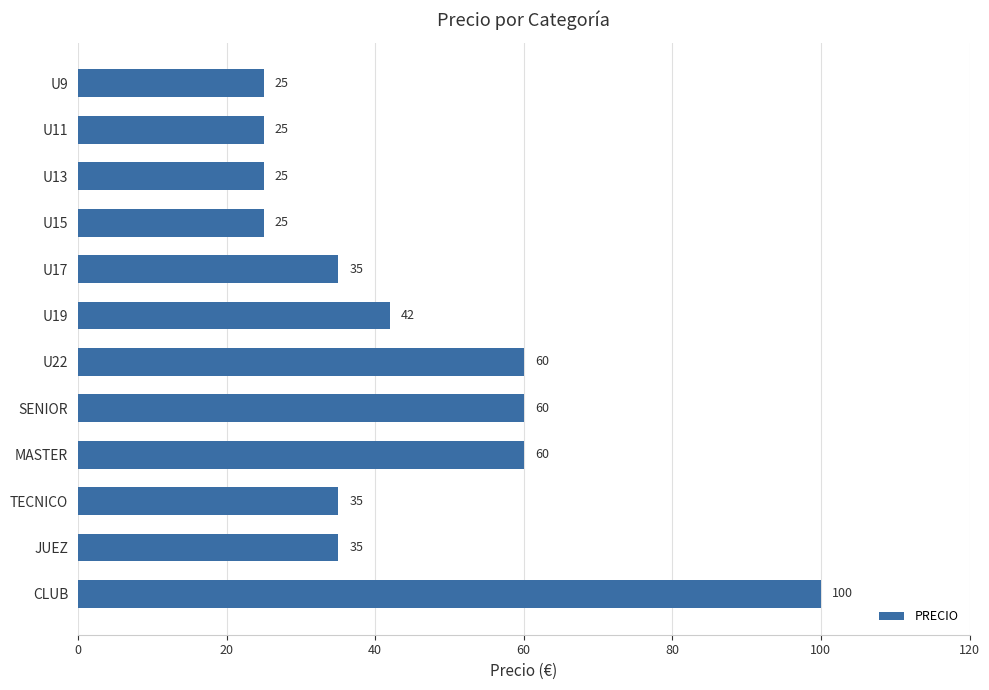

How many distinct data groups are displayed?

1